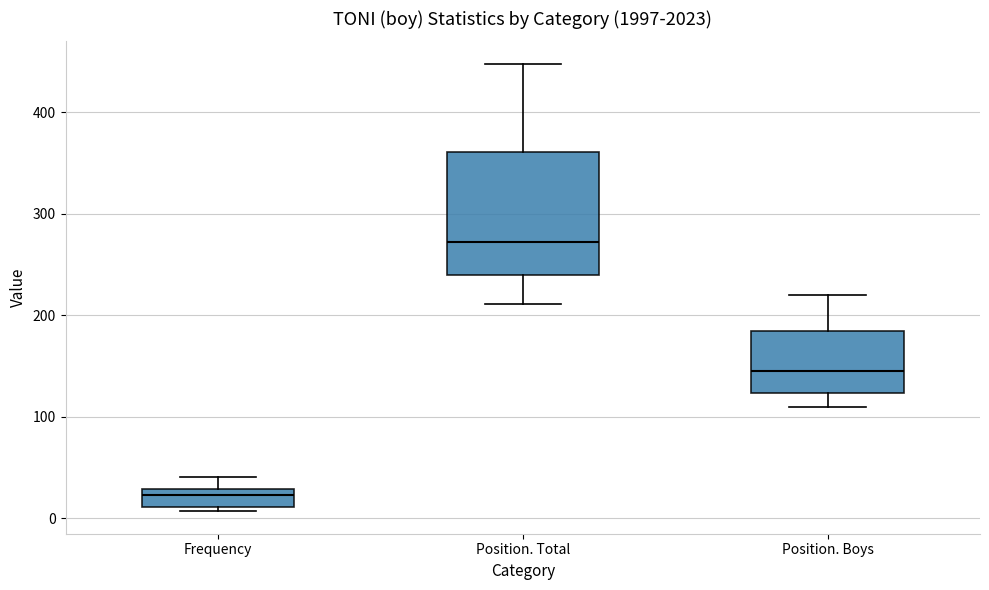

Reading left to right, read every box against the y-axis: the position of its median line, the range the box covers, and the ends of its whiskers. The values are not printed on the chart, so give them approximately, as read against the axis.

Frequency: median 20, box 10 to 30, whiskers 10 (just below the box's lower edge) to 40
Position. Total: median 270, box 240 to 360, whiskers 210 to 450
Position. Boys: median 150, box 120 to 180, whiskers 110 to 220